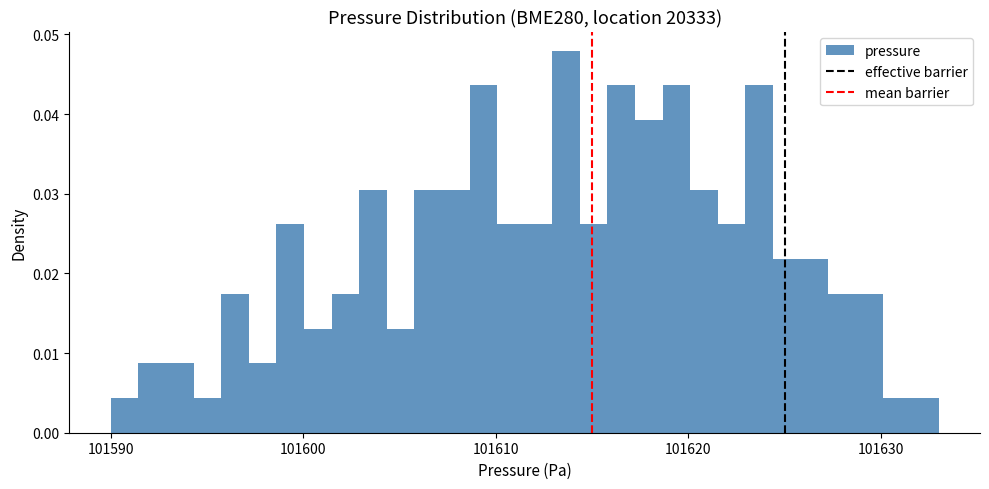

Around what value on the x-axis is the tallest bar? Give the approximate position of its centre, as read against the axis.

101614